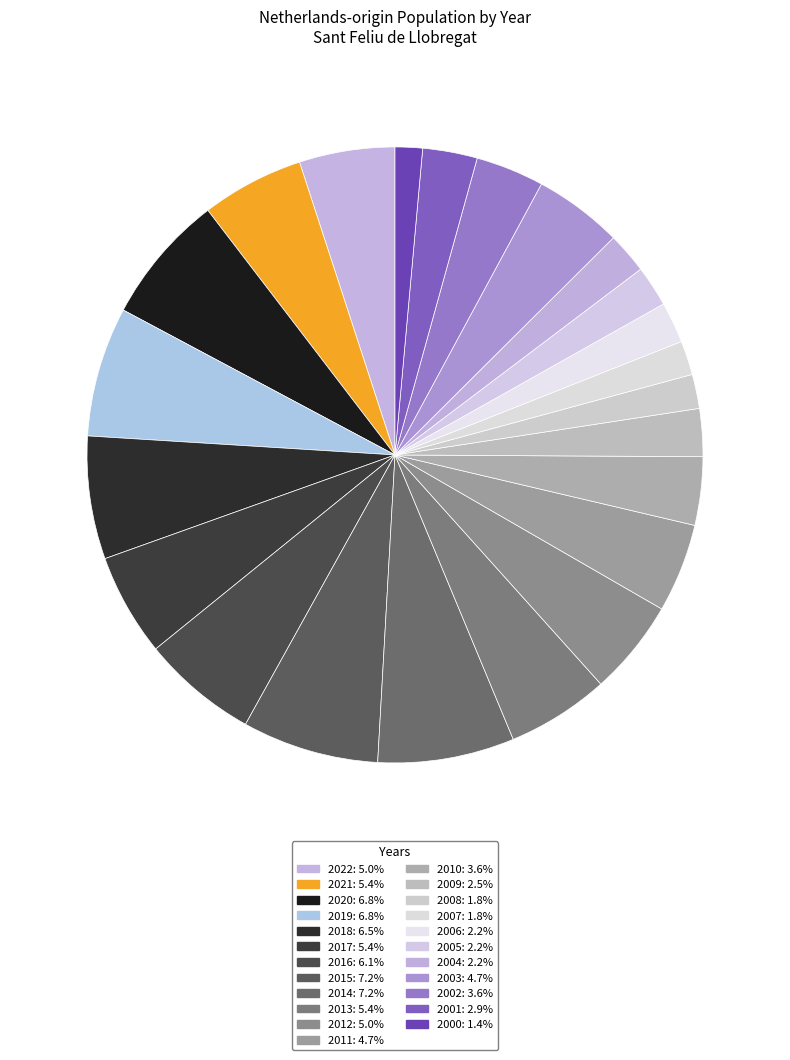

Does 2018 represent more than half of the total?

No